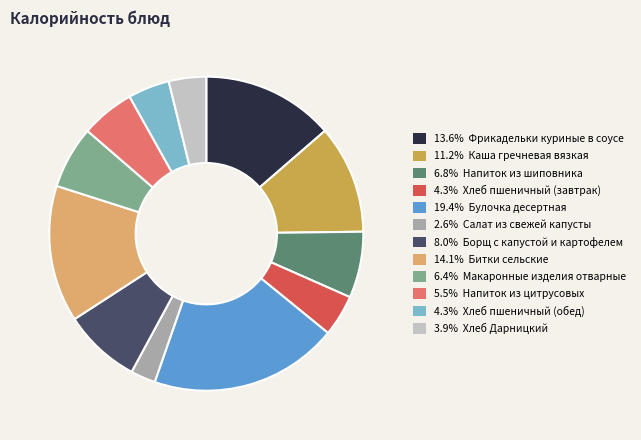

How many segments does this pie chart have?

12